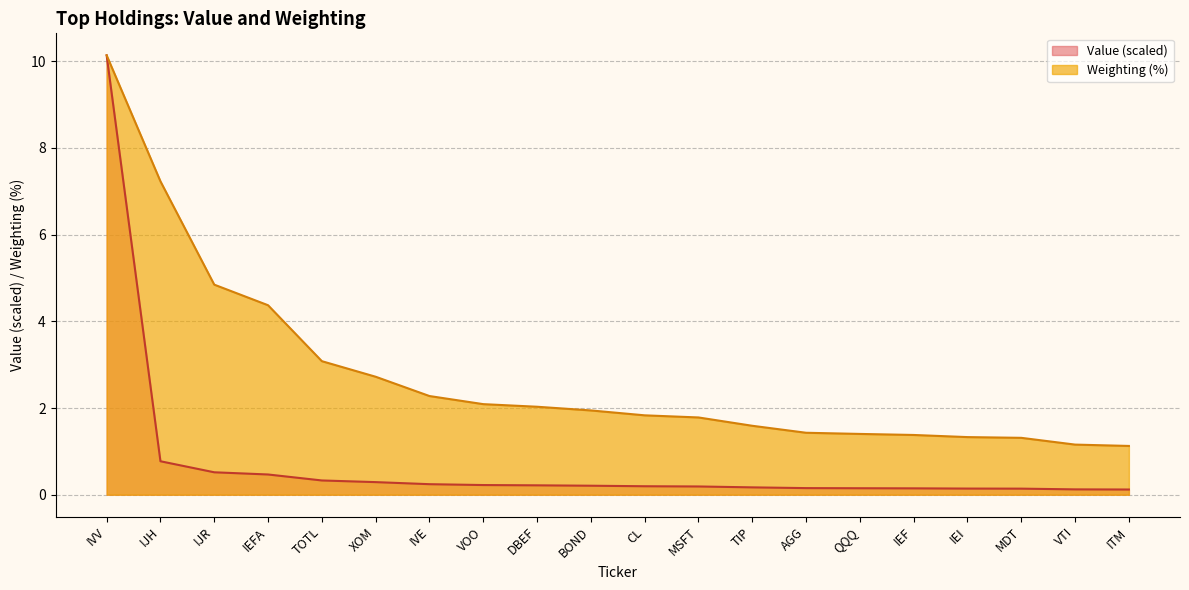

Is it true that the value at BOND is 2.6?

False